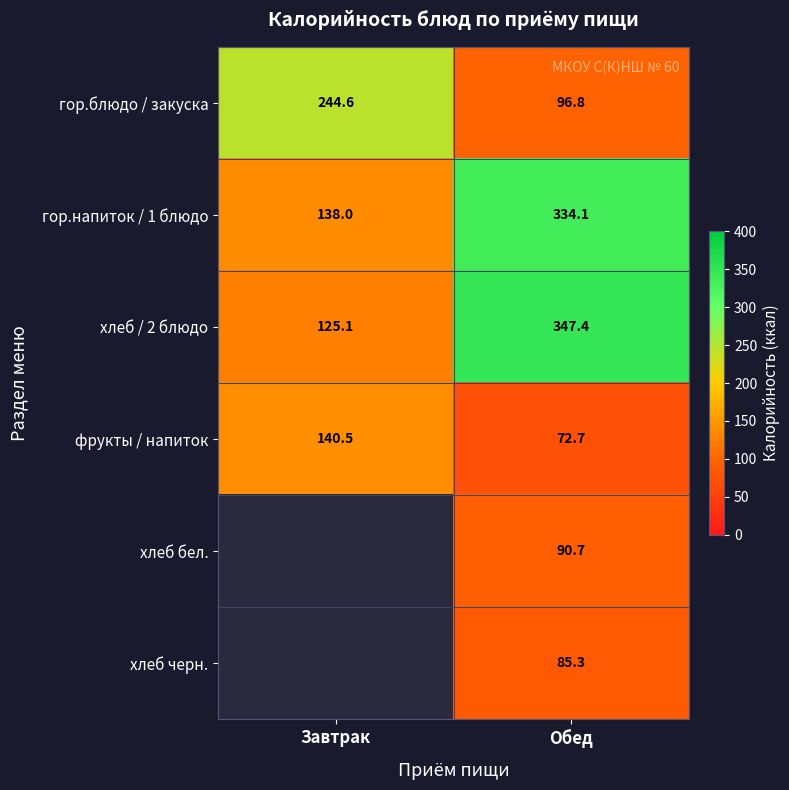

At which label does гор.блюдо / закуска first exceed 244?

Завтрак